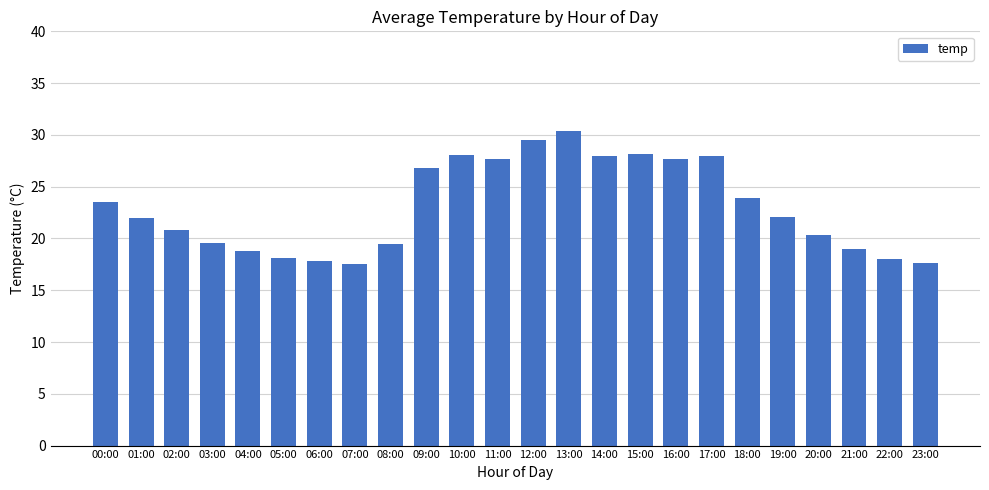

How many data points does each series have?

24